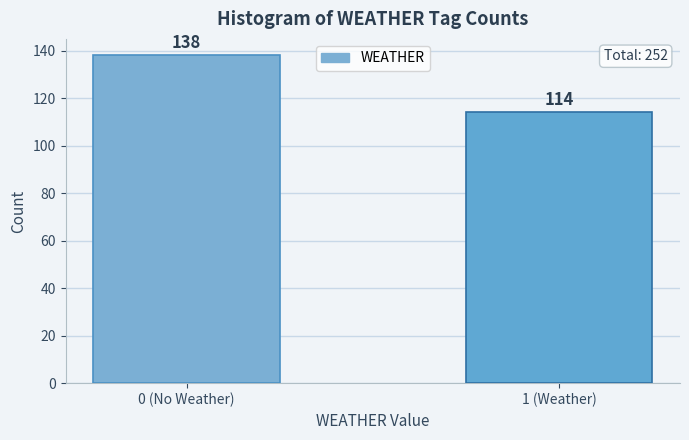

Reading left to right, transcribe all the data shown in this chart.

138	114